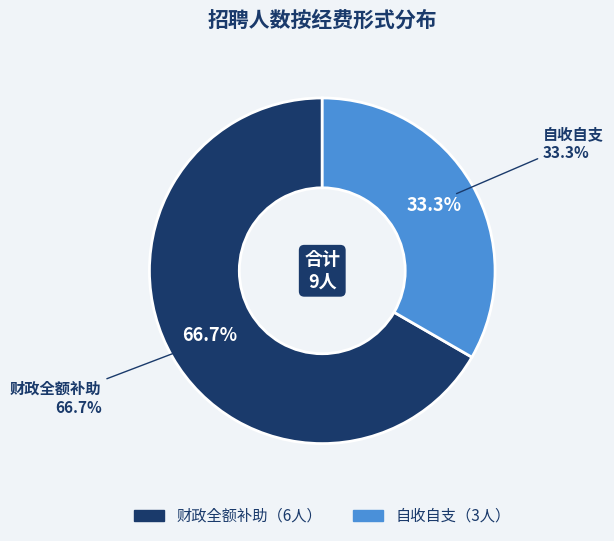

What is the total percentage of 自收自支 and 财政全额补助?

100.0%